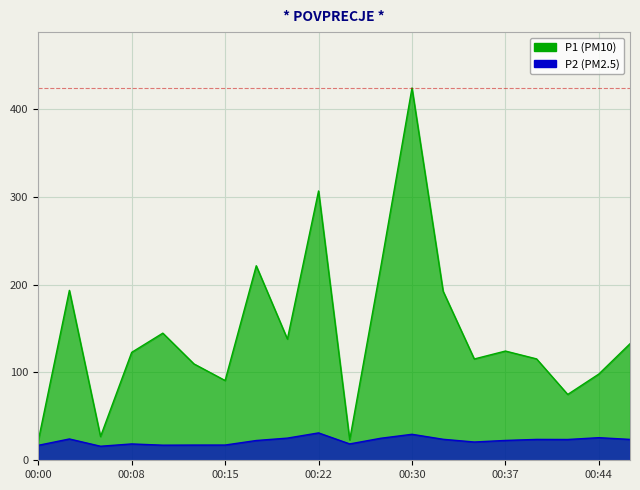

True or false: P2 and P1 cross at least once.

False